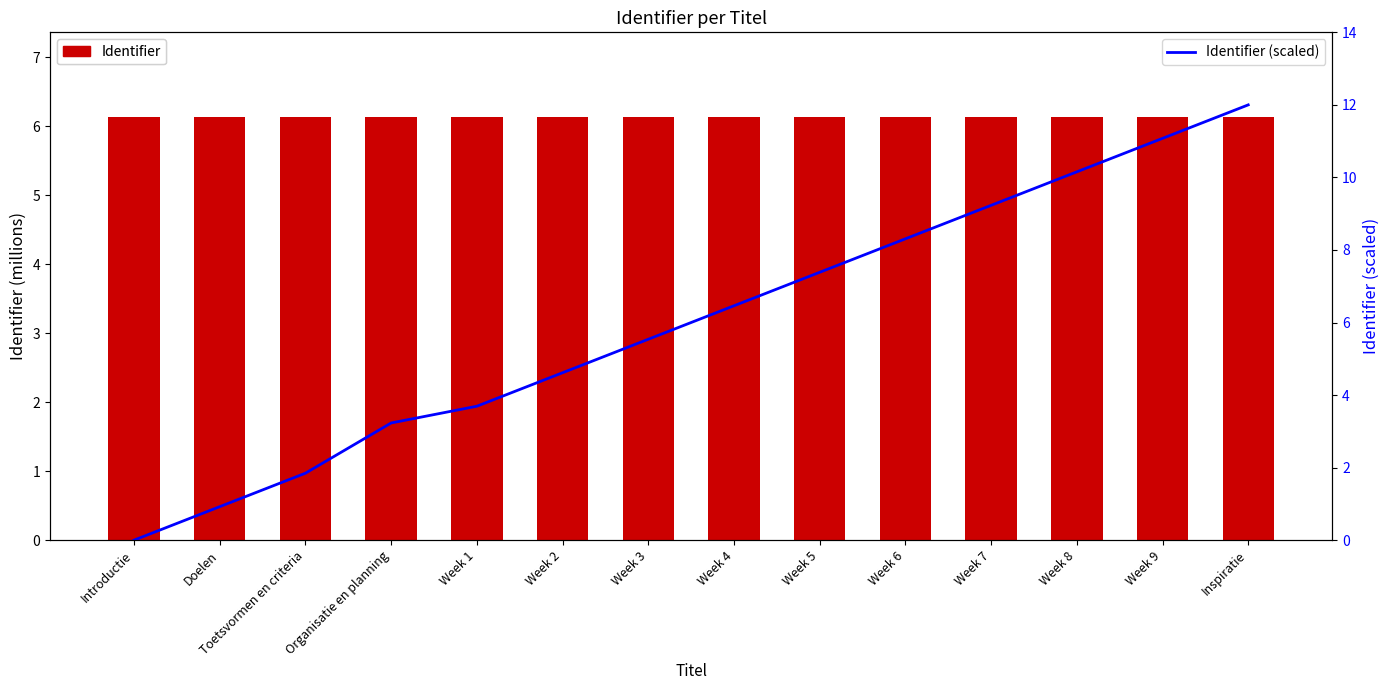

List the labels in order of Identifier value, largest first.

Inspiratie, Week 9, Week 8, Week 7, Week 6, Week 5, Week 4, Week 3, Week 2, Week 1, Organisatie en planning, Toetsvormen en criteria, Doelen, Introductie